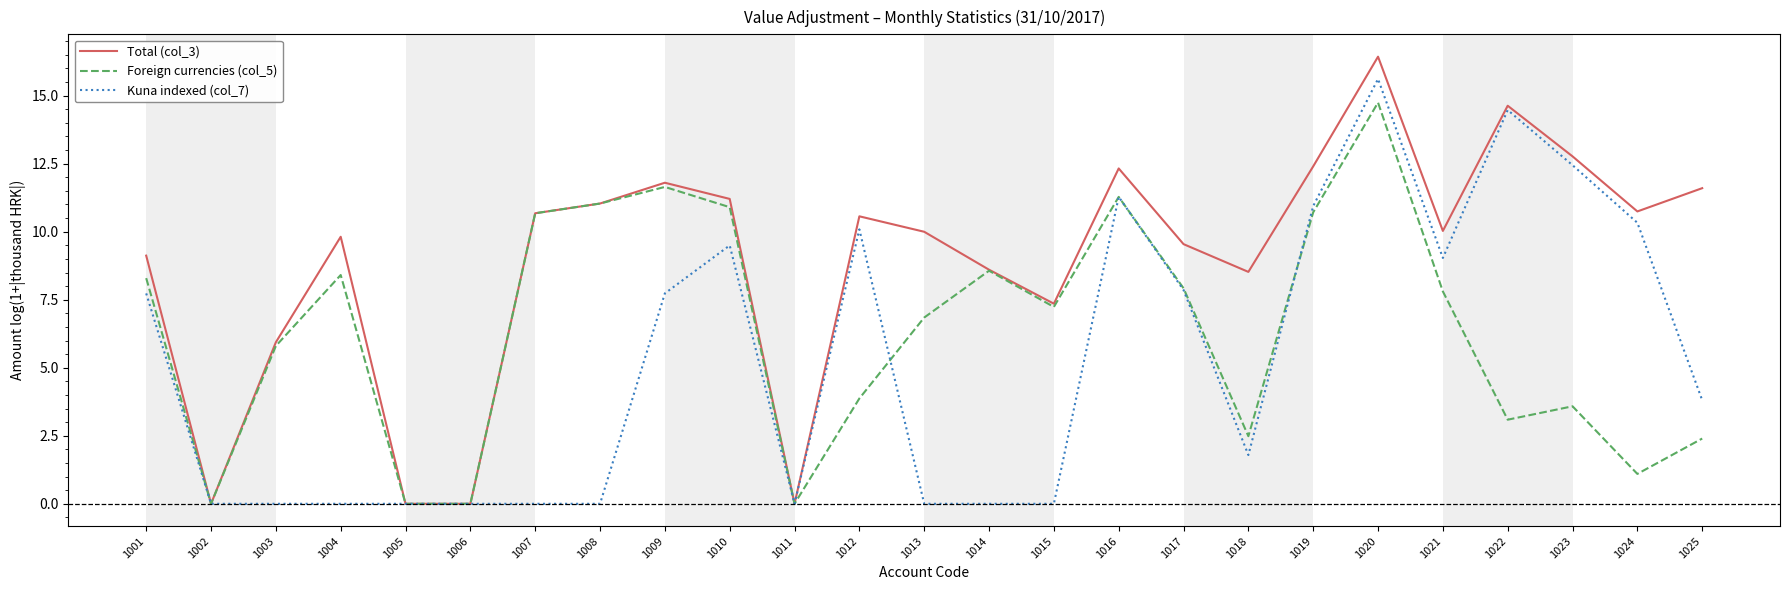

Reading left to right, what are all the values shown in this chart?

Total (col_3): 9.1	0.0	5.9	9.8	0.0	0.0	10.7	11.0	11.8	11.2	0.0	10.6	10.0	8.6	7.4	12.3	9.5	8.5	12.4	16.4	10.0	14.6	12.8	10.7	11.6
Foreign currencies (col_5): 8.3	0.0	5.8	8.4	0.0	0.0	10.7	11.0	11.6	10.9	0.0	3.9	6.8	8.6	7.2	11.3	7.9	2.5	10.7	14.7	7.8	3.1	3.6	1.1	2.4
Kuna indexed (col_7): 7.7	0.0	0.0	0.0	0.0	0.0	0.0	0.0	7.7	9.5	0.0	10.1	0.0	0.0	0.0	11.3	7.9	1.8	10.9	15.6	9.0	14.5	12.4	10.3	3.8